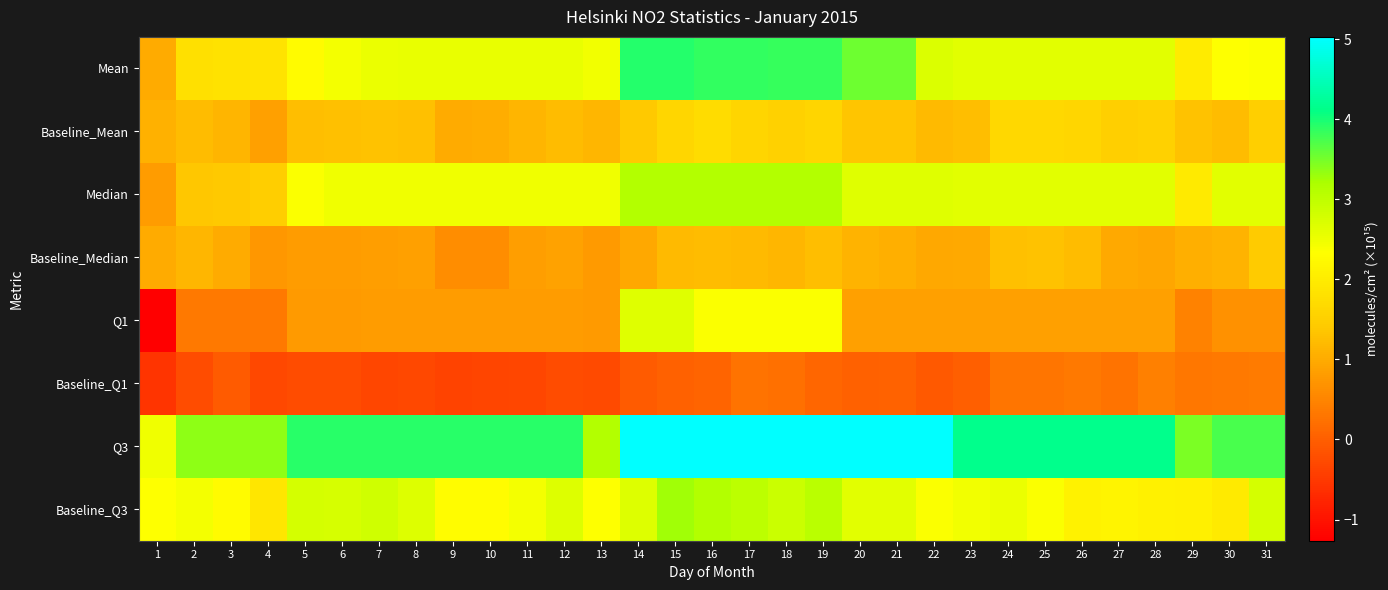

Reading right to left, what are all the values shown in this chart?

Mean: 31=2.4	30=2.3	29=2.0	28=2.6	27=2.6	26=2.6	25=2.6	24=2.6	23=2.6	22=2.7	21=3.5	20=3.5	19=3.8	18=3.8	17=3.9	16=3.9	15=3.9	14=3.9	13=2.5	12=2.6	11=2.6	10=2.6	9=2.6	8=2.6	7=2.5	6=2.4	5=2.3	4=1.9	3=1.8	2=1.8	1=1.0
Baseline_Mean: 31=1.5	30=1.2	29=1.3	28=1.5	27=1.5	26=1.6	25=1.6	24=1.6	23=1.3	22=1.2	21=1.3	20=1.4	19=1.6	18=1.5	17=1.6	16=1.7	15=1.6	14=1.4	13=1.2	12=1.2	11=1.1	10=1.0	9=1.0	8=1.3	7=1.3	6=1.3	5=1.3	4=0.9	3=1.1	2=1.2	1=1.1
Median: 31=2.6	30=2.6	29=2.0	28=2.6	27=2.6	26=2.6	25=2.6	24=2.6	23=2.6	22=2.7	21=2.7	20=2.7	19=3.1	18=3.1	17=3.1	16=3.1	15=3.1	14=3.1	13=2.5	12=2.5	11=2.5	10=2.5	9=2.5	8=2.5	7=2.5	6=2.5	5=2.4	4=1.5	3=1.4	2=1.4	1=0.8
Baseline_Median: 31=1.4	30=1.1	29=1.1	28=0.9	27=1.0	26=1.2	25=1.3	24=1.3	23=1.0	22=0.9	21=1.1	20=1.1	19=1.3	18=1.1	17=1.2	16=1.2	15=1.2	14=1.0	13=0.8	12=0.9	11=0.8	10=0.6	9=0.6	8=0.9	7=0.8	6=0.8	5=0.8	4=0.7	3=1.0	2=1.2	1=1.0
Q1: 31=0.7	30=0.7	29=0.5	28=0.9	27=0.9	26=0.9	25=0.9	24=0.9	23=0.9	22=0.9	21=0.9	20=0.9	19=2.4	18=2.4	17=2.4	16=2.4	15=2.7	14=2.7	13=0.8	12=0.8	11=0.8	10=0.8	9=0.8	8=0.8	7=0.8	6=0.8	5=0.8	4=0.3	3=0.3	2=0.3	1=-1.3
Baseline_Q1: 31=0.4	30=0.3	29=0.3	28=0.4	27=0.3	26=0.3	25=0.3	24=0.3	23=0.0	22=-0.1	21=0.0	20=0.0	19=0.1	18=0.2	17=0.3	16=0.1	15=0.0	14=-0.0	13=-0.3	12=-0.2	11=-0.3	10=-0.3	9=-0.4	8=-0.3	7=-0.3	6=-0.3	5=-0.2	4=-0.3	3=-0.0	2=-0.2	1=-0.6
Q3: 31=3.7	30=3.7	29=3.5	28=4.2	27=4.2	26=4.2	25=4.2	24=4.2	23=4.2	22=5.0	21=5.0	20=5.0	19=5.0	18=5.0	17=5.0	16=5.0	15=5.0	14=5.0	13=3.1	12=3.9	11=3.9	10=3.9	9=3.9	8=3.9	7=3.9	6=3.9	5=3.9	4=3.4	3=3.4	2=3.4	1=2.5
Baseline_Q3: 31=2.8	30=2.0	29=2.1	28=2.1	27=2.1	26=2.1	25=2.4	24=2.5	23=2.5	22=2.4	21=2.6	20=2.6	19=3.0	18=2.9	17=3.0	16=3.1	15=3.3	14=2.7	13=2.3	12=2.7	11=2.4	10=2.3	9=2.3	8=2.7	7=2.8	6=2.8	5=2.8	4=1.9	3=2.3	2=2.4	1=2.3